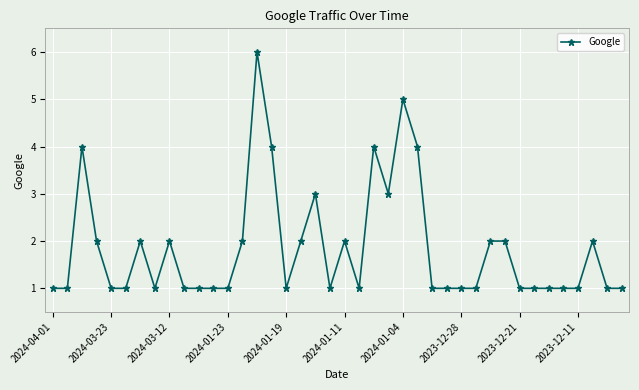

True or false: there are more than 0 points higher than both neighbors.

True